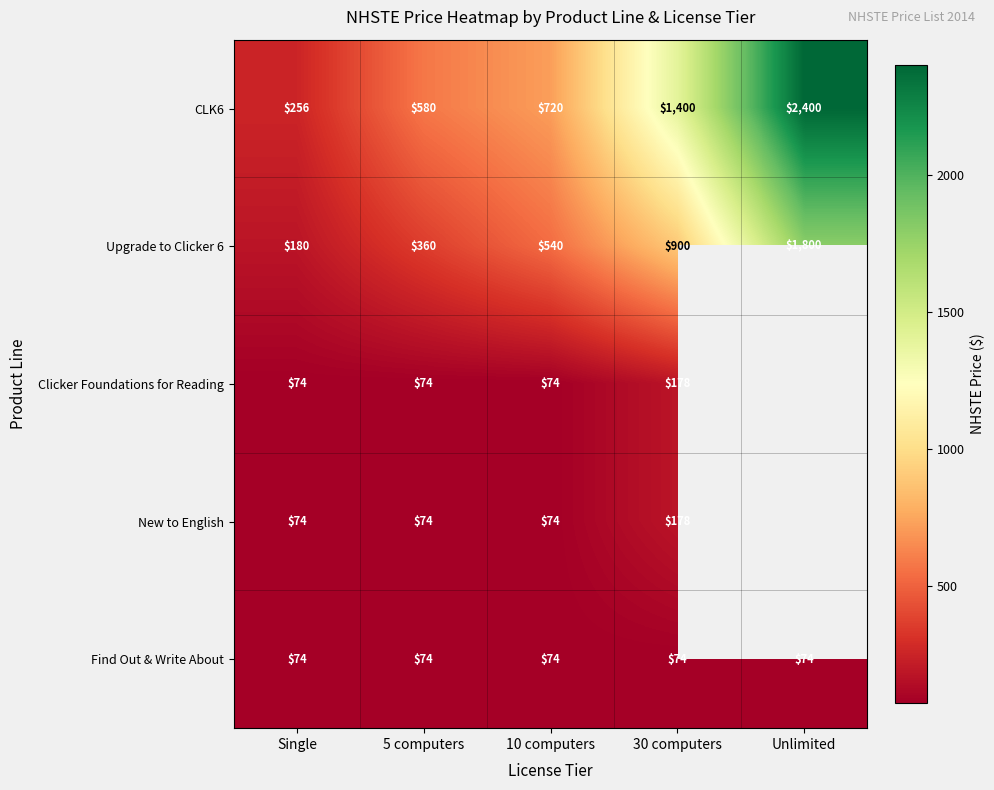

Between 5 computers and Single, which is larger?

5 computers